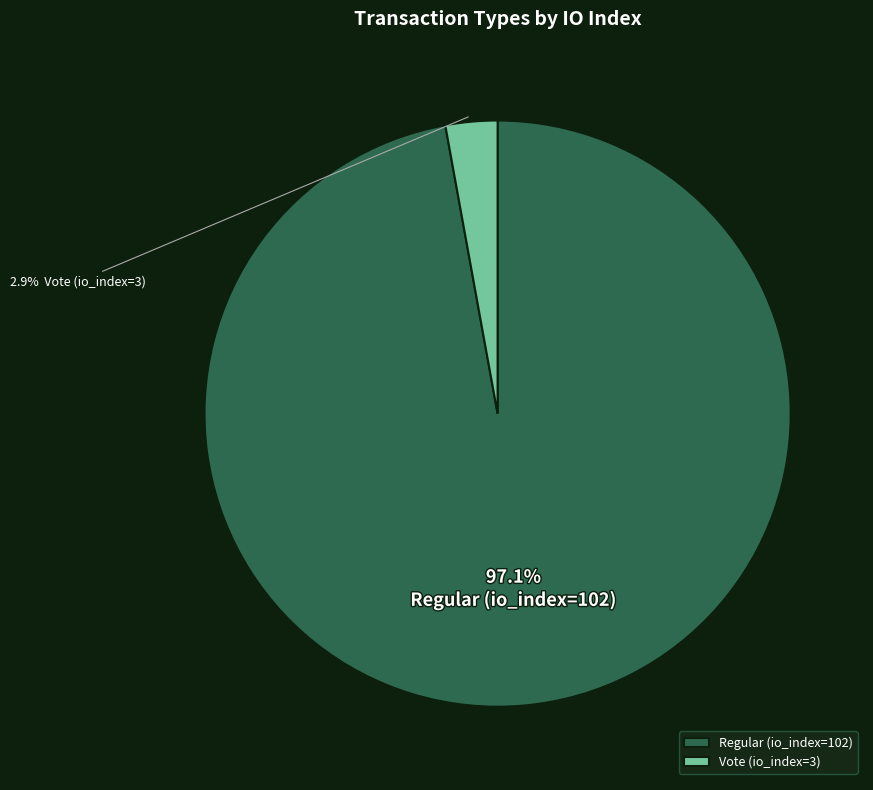

What percentage is the Vote (io_index=3) slice, to the nearest percent?

3%